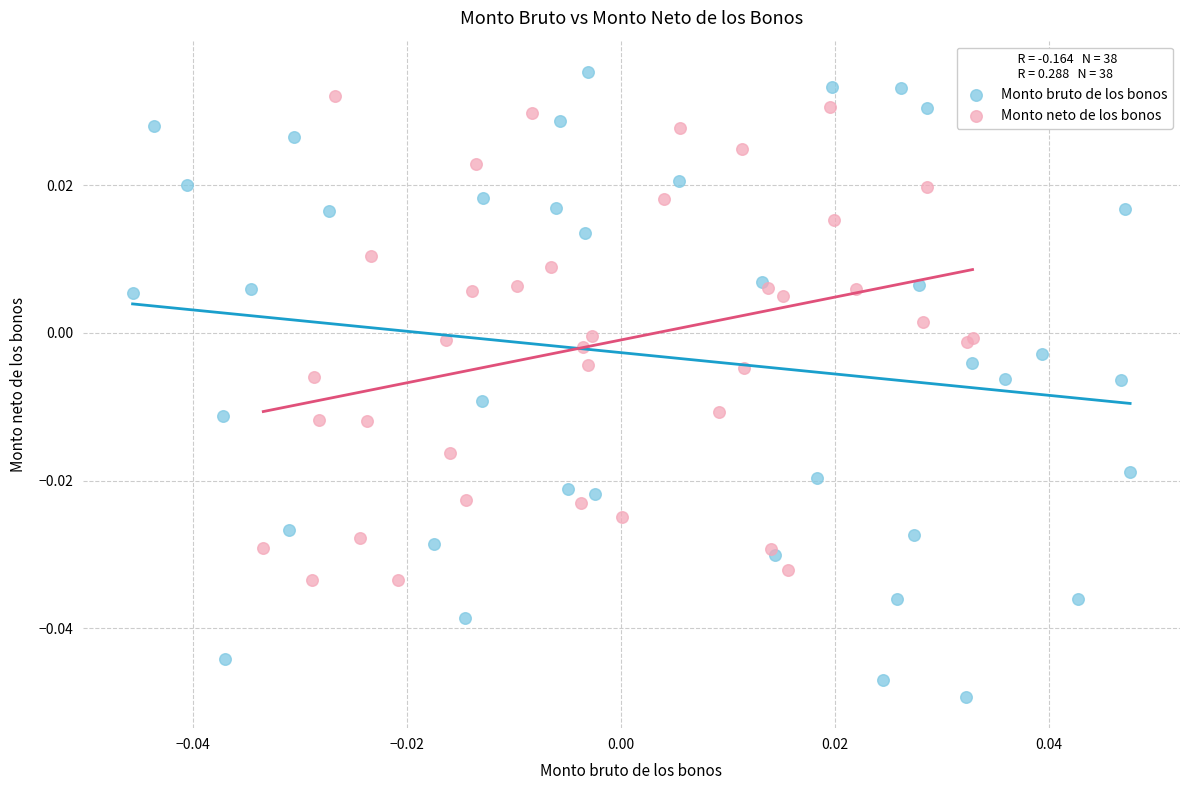

Which series has the widest spread of Y values?

Monto bruto de los bonos